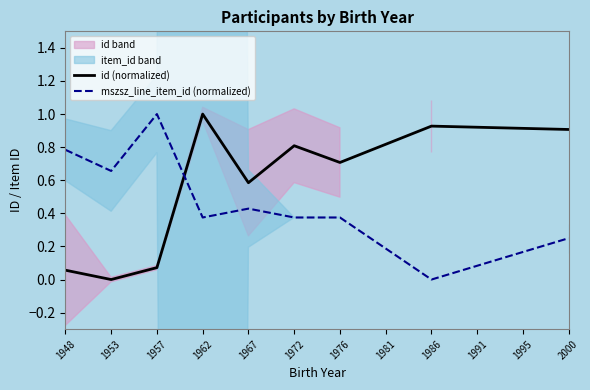

What is the average value of the id (normalized) series?

0.6